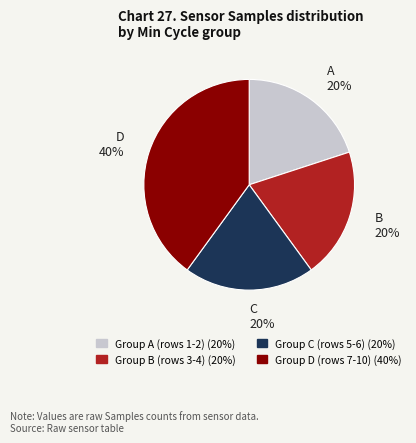

To the nearest percent, what is the average slice percentage?

25%